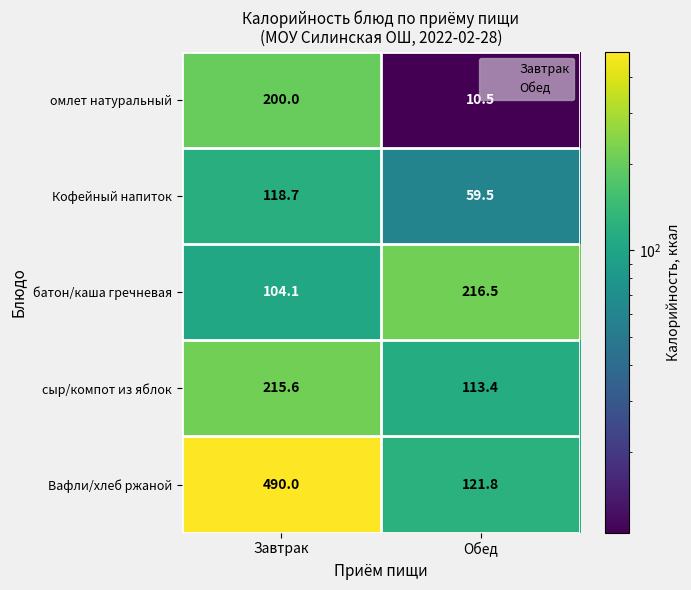

What is the spread (max minus min) of values at Завтрак?

385.9